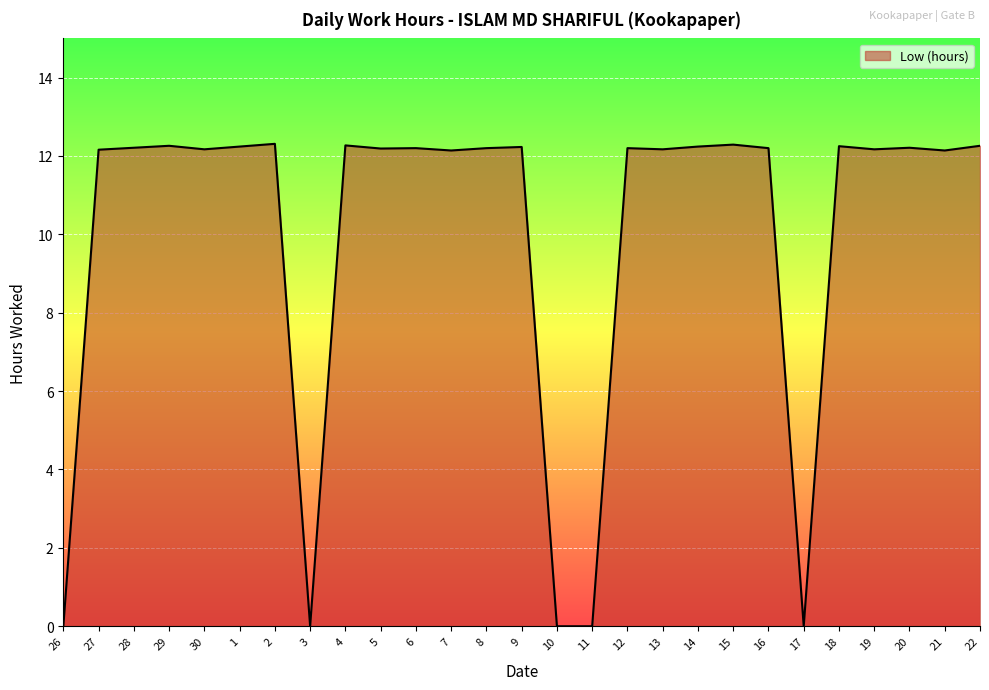

What is the approximate value at 22?

12.3